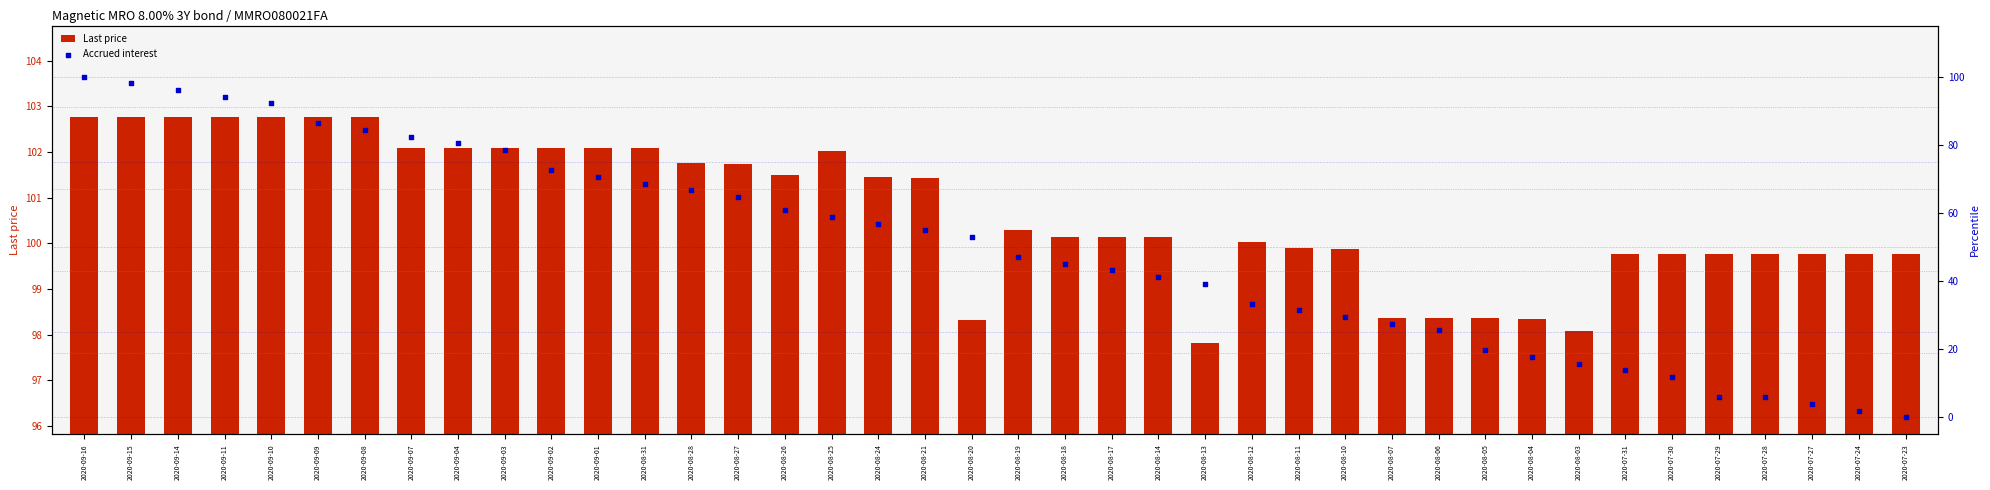

What are all the series names shown in the legend?

Last price, Accrued interest